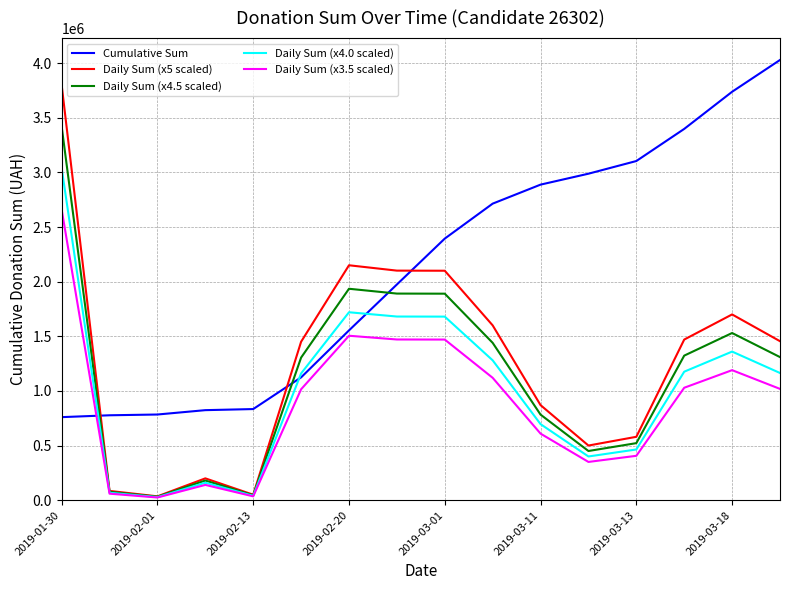

Which series has the widest spread of values?

Daily Sum (x5 scaled)